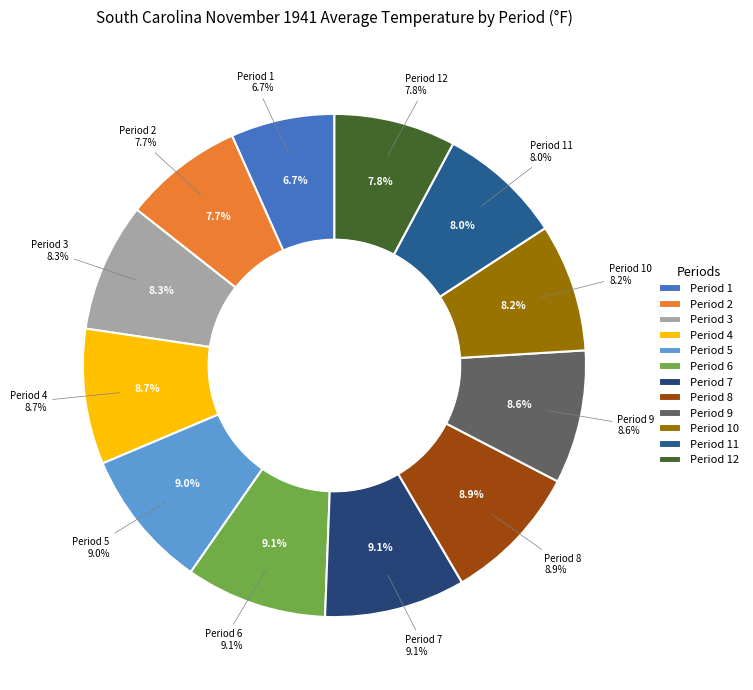

The Period 12 slice represents 8% of the pie. True or false?

True